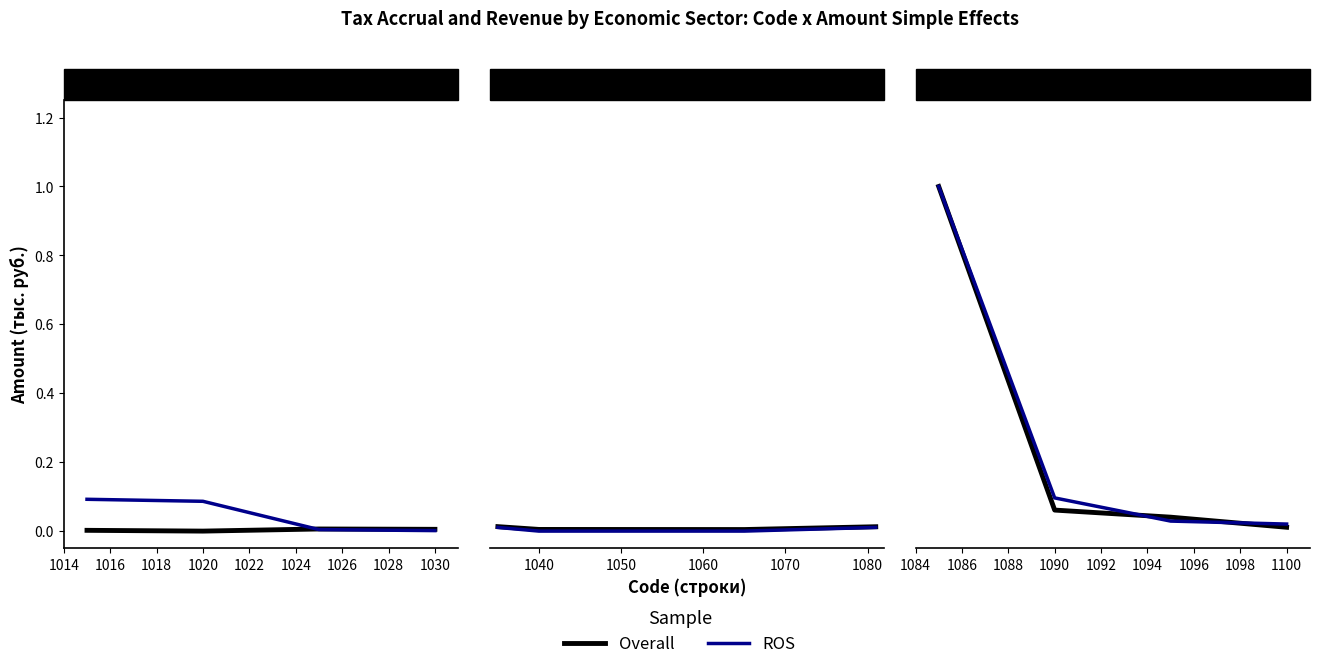

At how many categories does at least one series exceed 0?

4